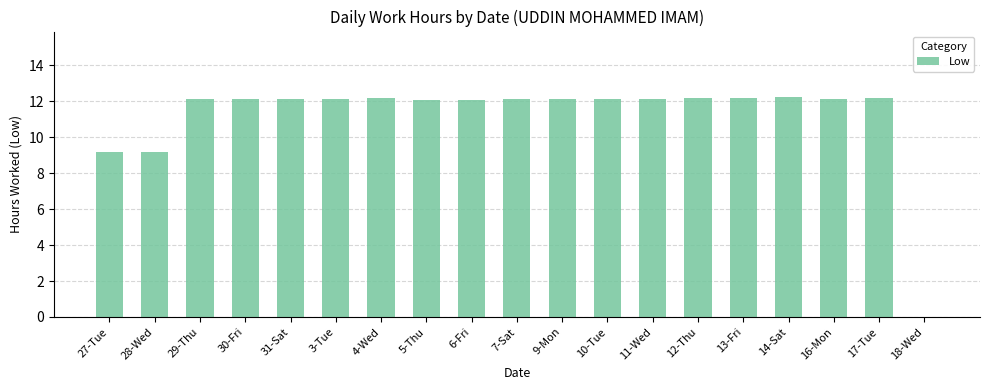

How many values are above zero?

18